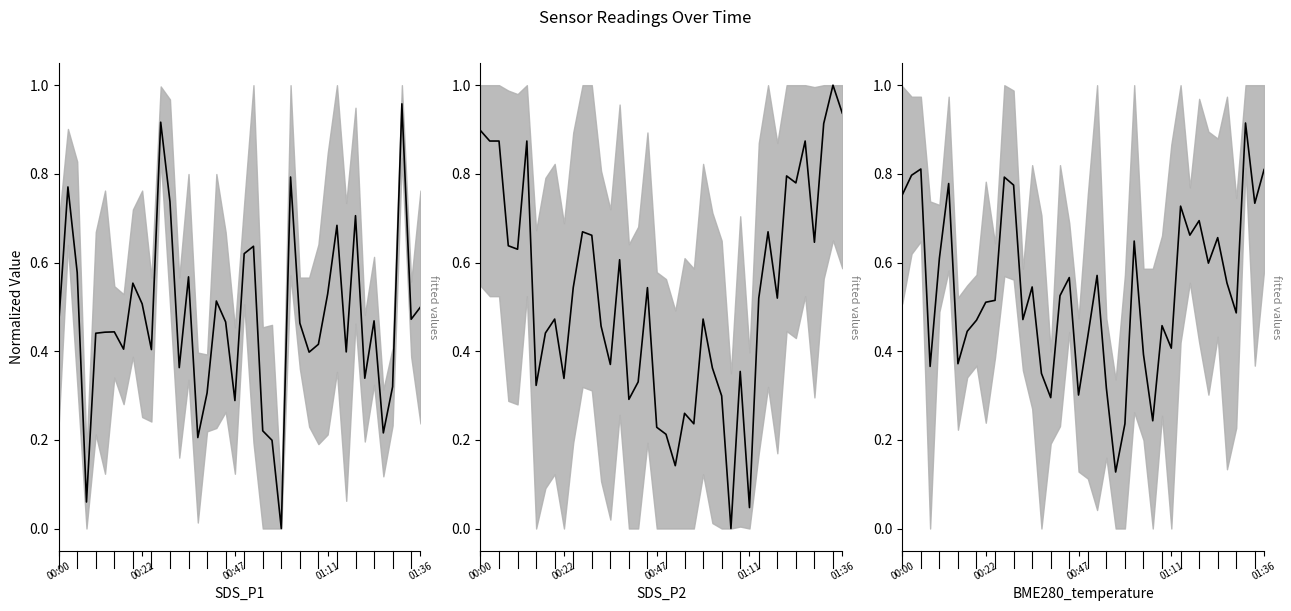

At which label is the value closest to 0?

23